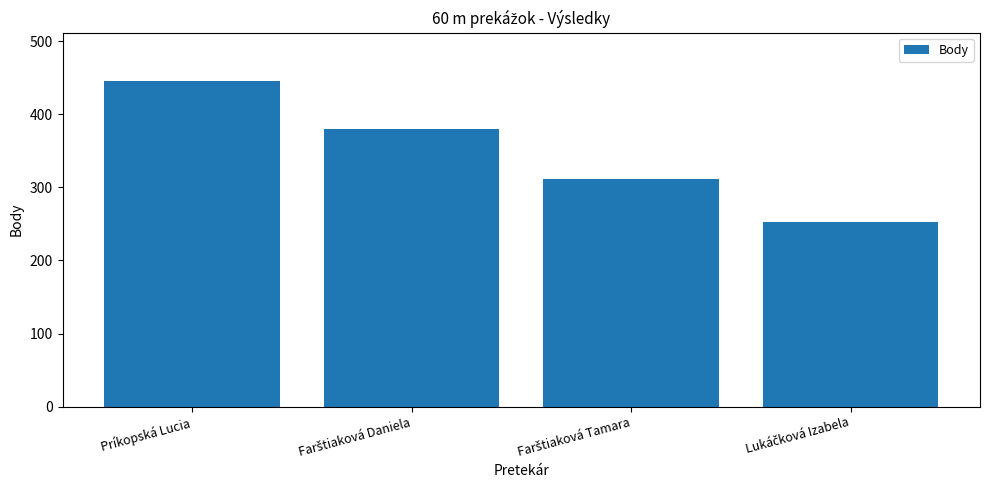

Which category has the highest value across all series?

Príkopská Lucia